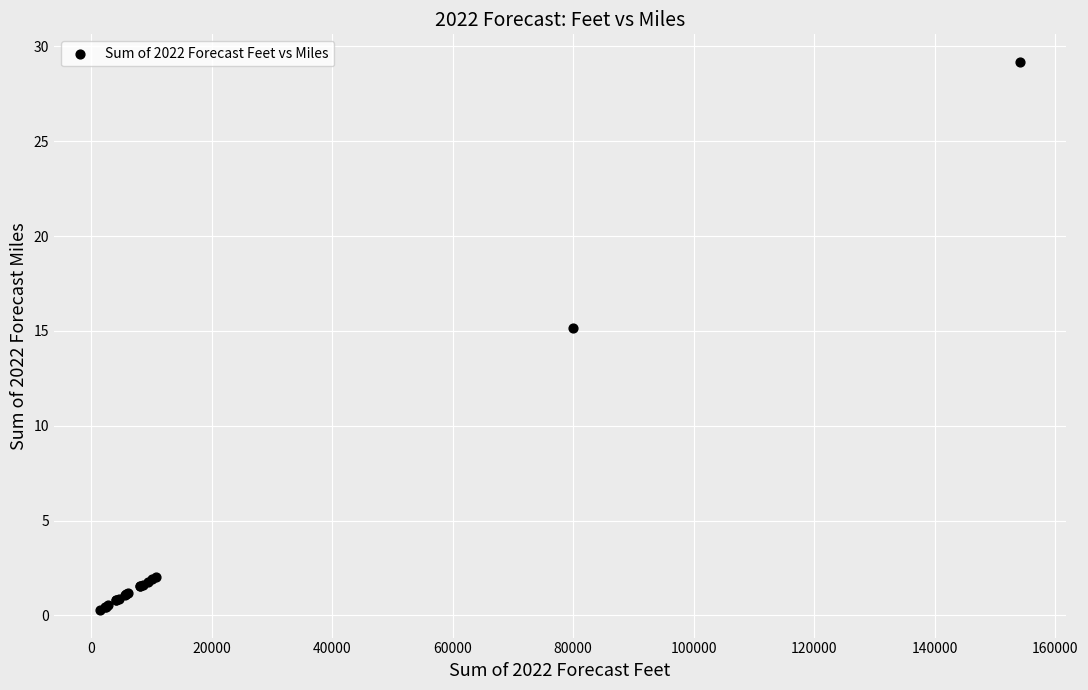

What Y value in the scatter plot is closest to 14?

15.2